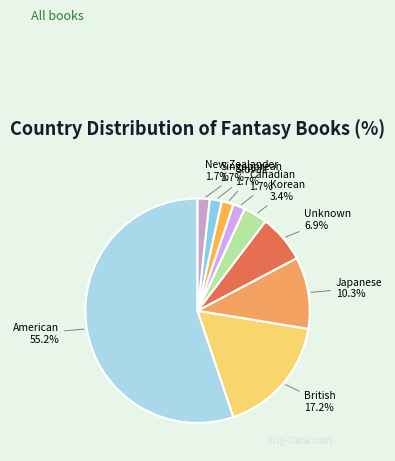

To the nearest percent, what portion does New Zealander represent?

2%